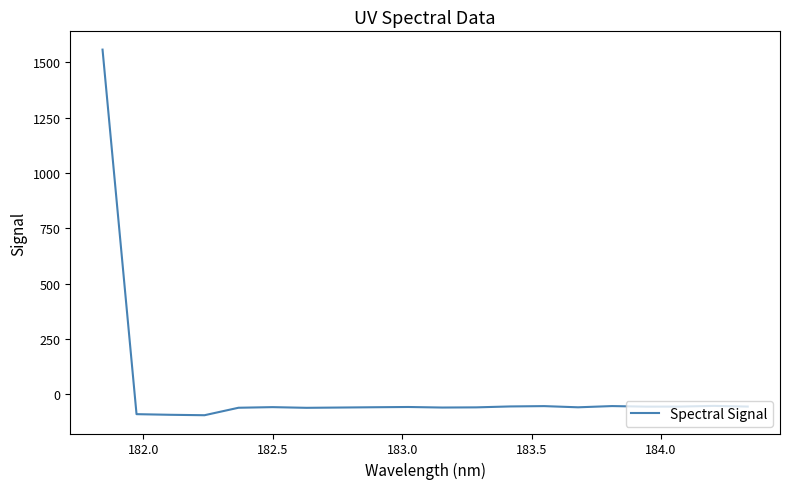

What is the difference between the maximum and minimum values?

1652.0